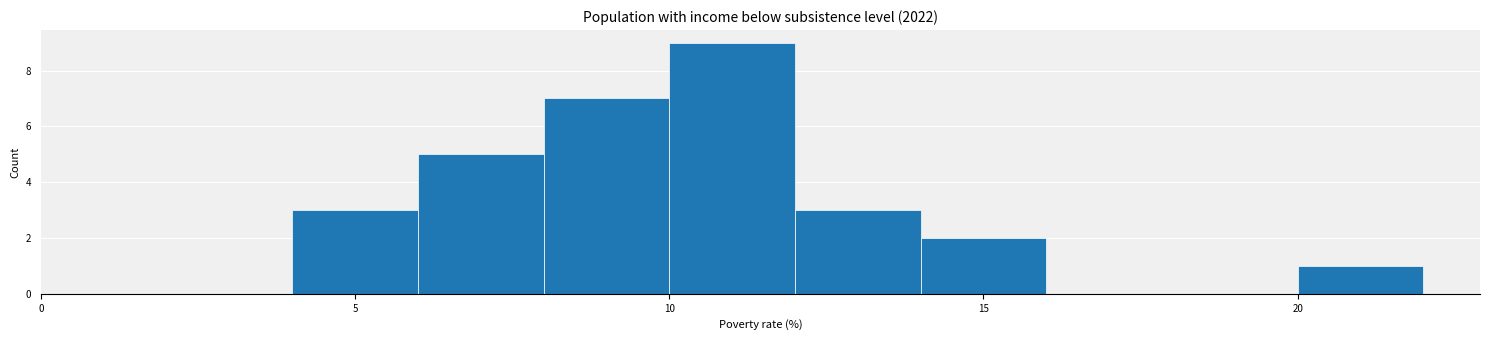

Over which range of the x-axis is the bar tallest?

10 to 12